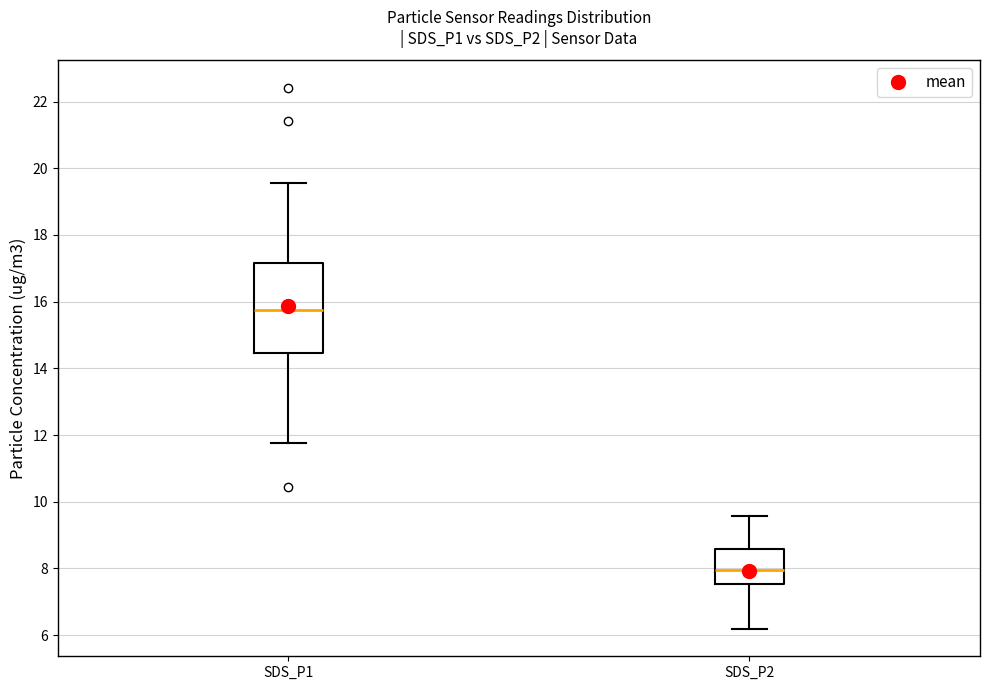

Which box has the highest median line?

SDS_P1